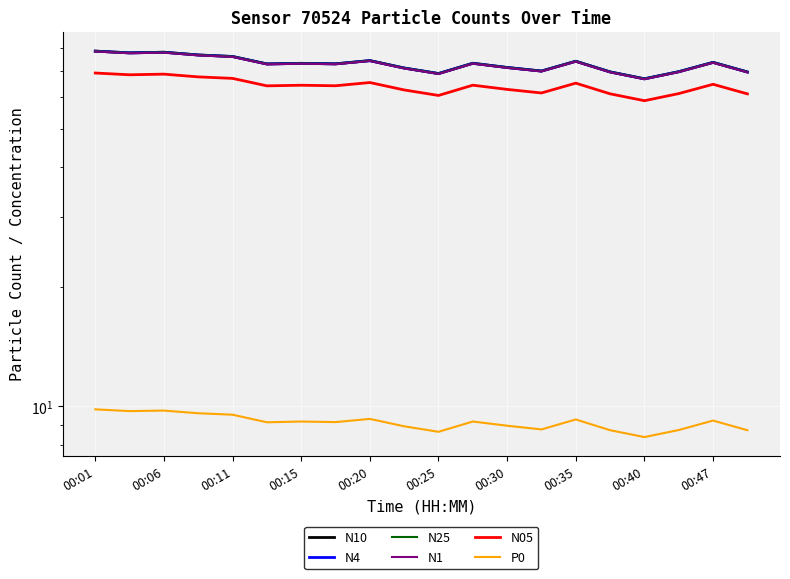

How many values in the N4 series are below 73?

10